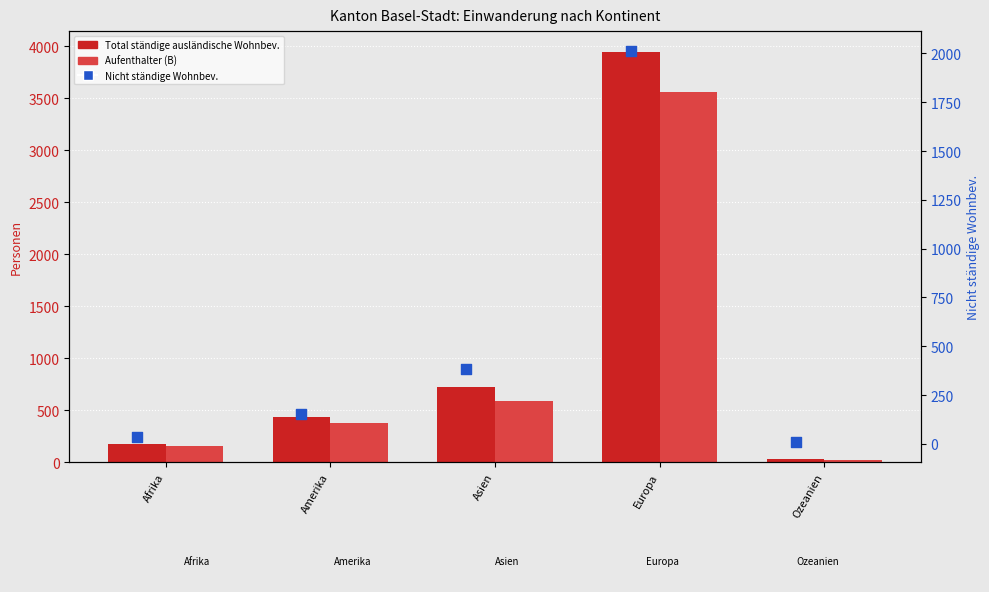

Is the value of Nicht ständige ausländische Wohnbev. at Amerika greater than the value of Aufenthalter (B) at Europa?

No